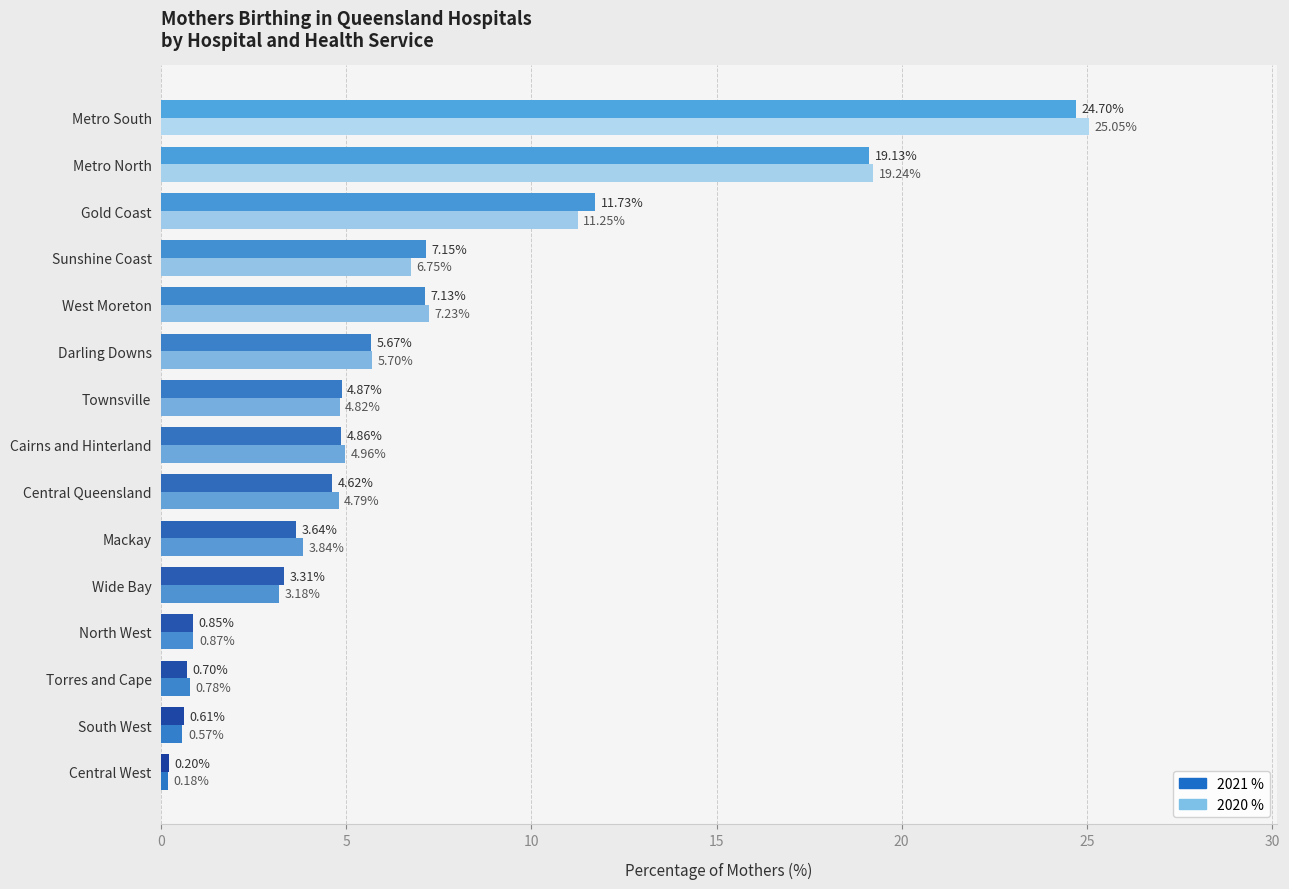

What is the average value of the 2020 % series?

6.6